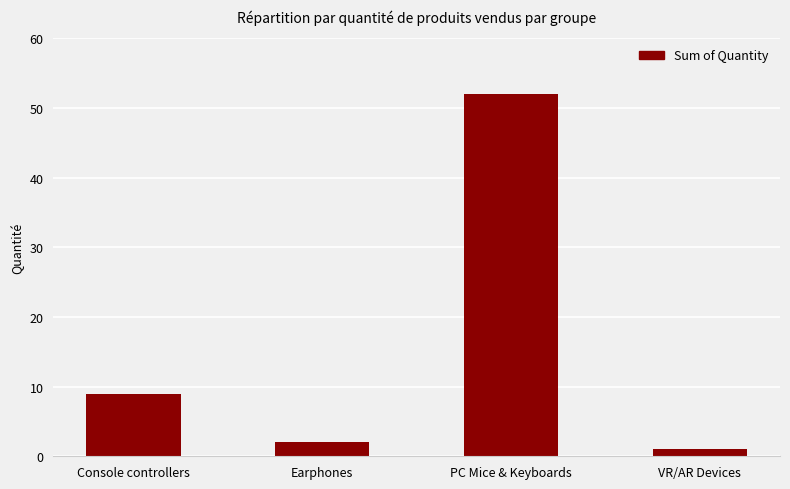

What is the ratio of the value at Console controllers to the value at Earphones?

4.5